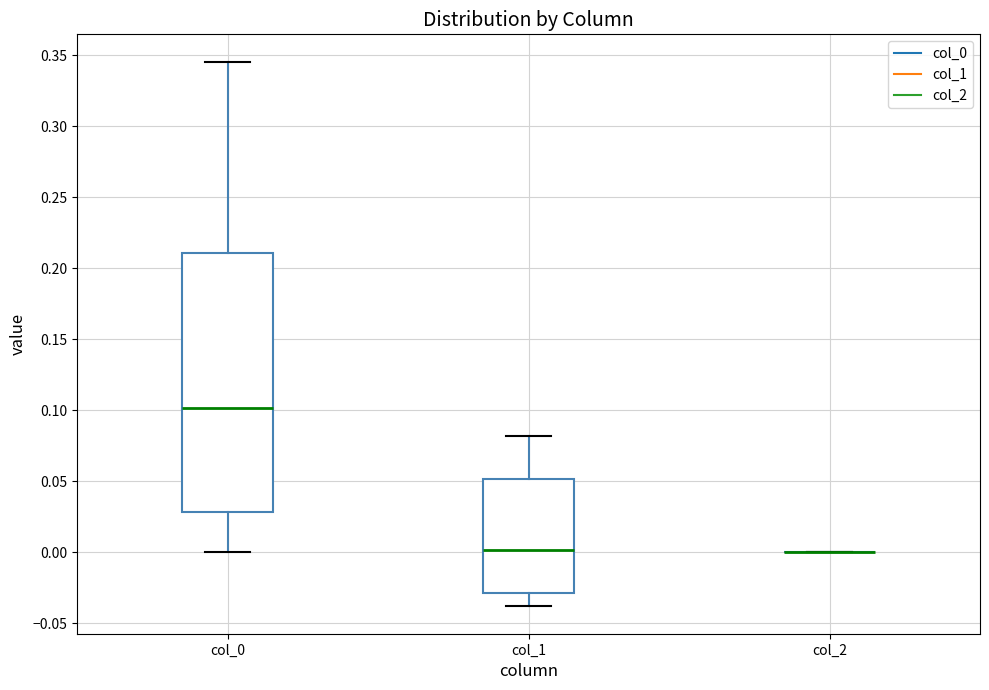

Comparing the boxes themselves (not the whiskers), which one is the tallest?

col_0